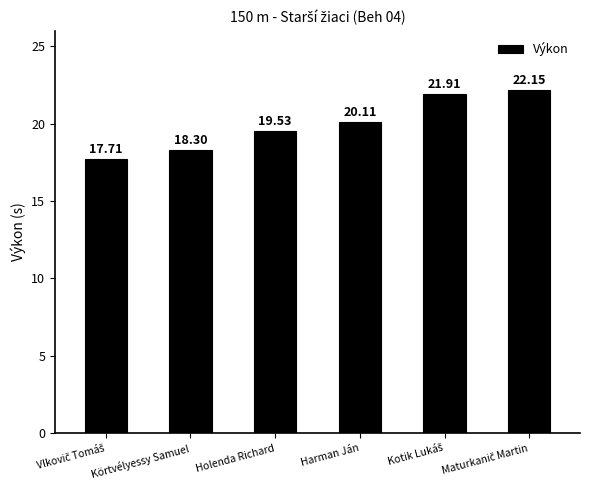

Which has a higher value, Holenda Richard or Körtvélyessy Samuel?

Holenda Richard